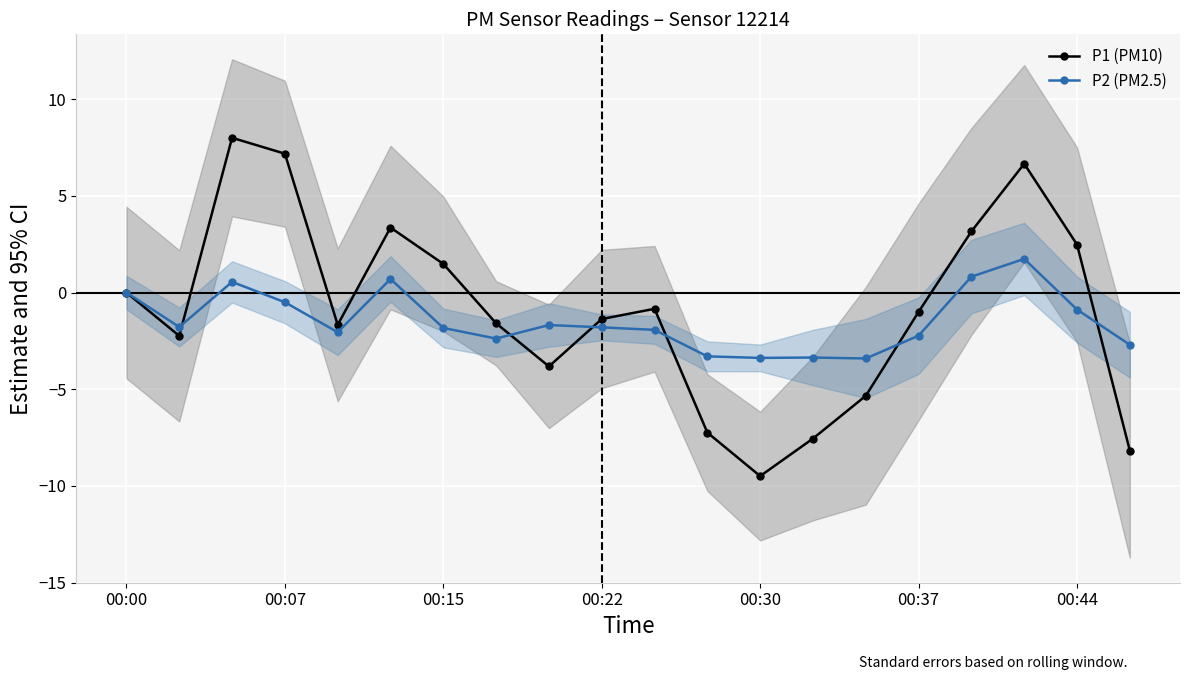

Is it true that P1 (PM10) equals -2.4 at 13?

False